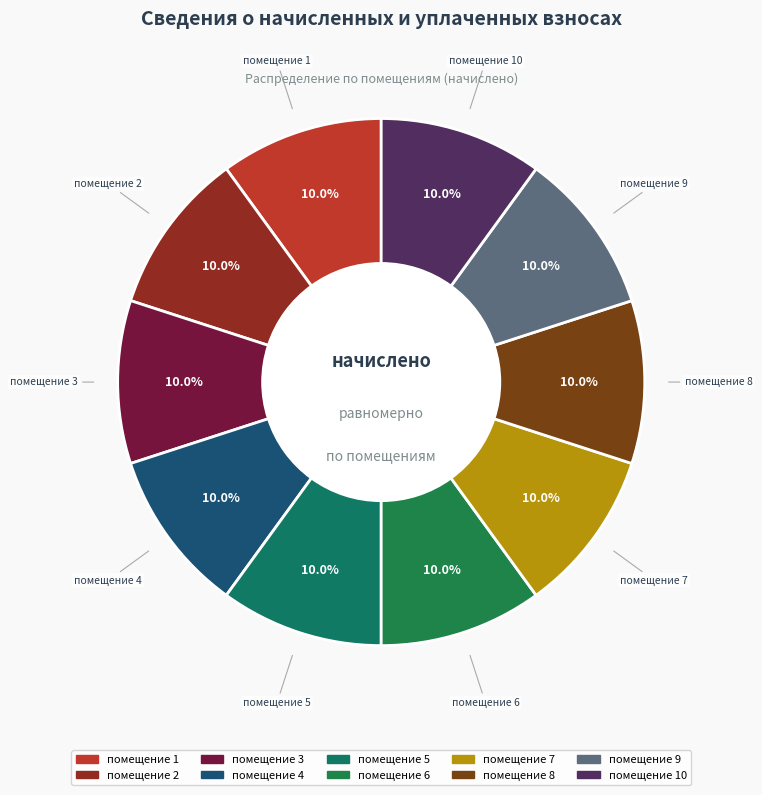

Which category has the smallest portion of the pie?

1